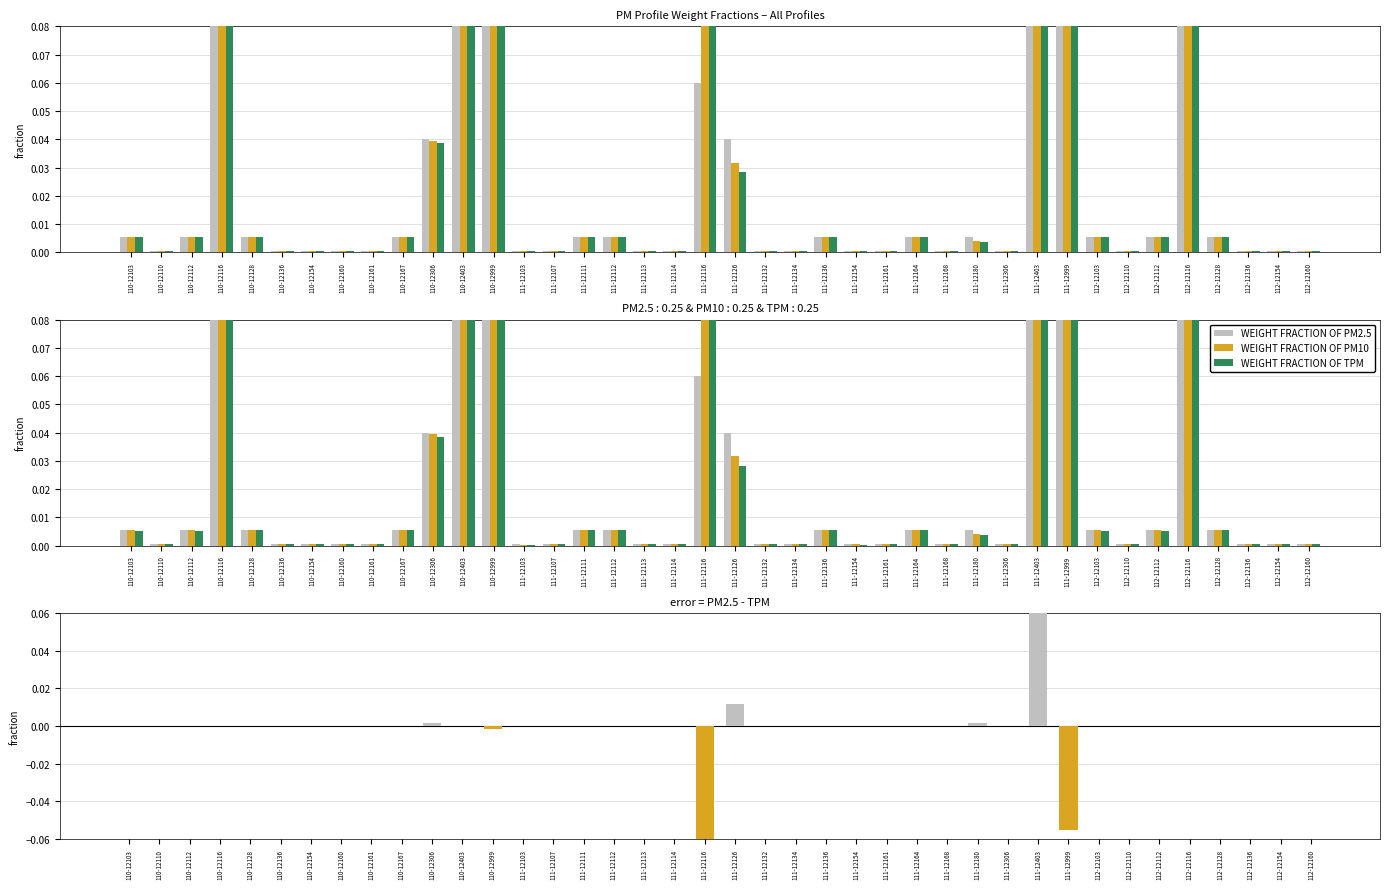

How many distinct data groups are displayed?

4